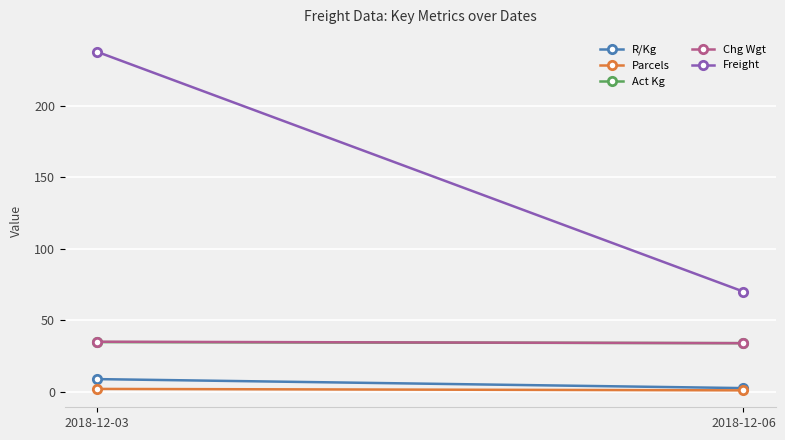

What is the total value across all series at 2018-12-06?

141.6